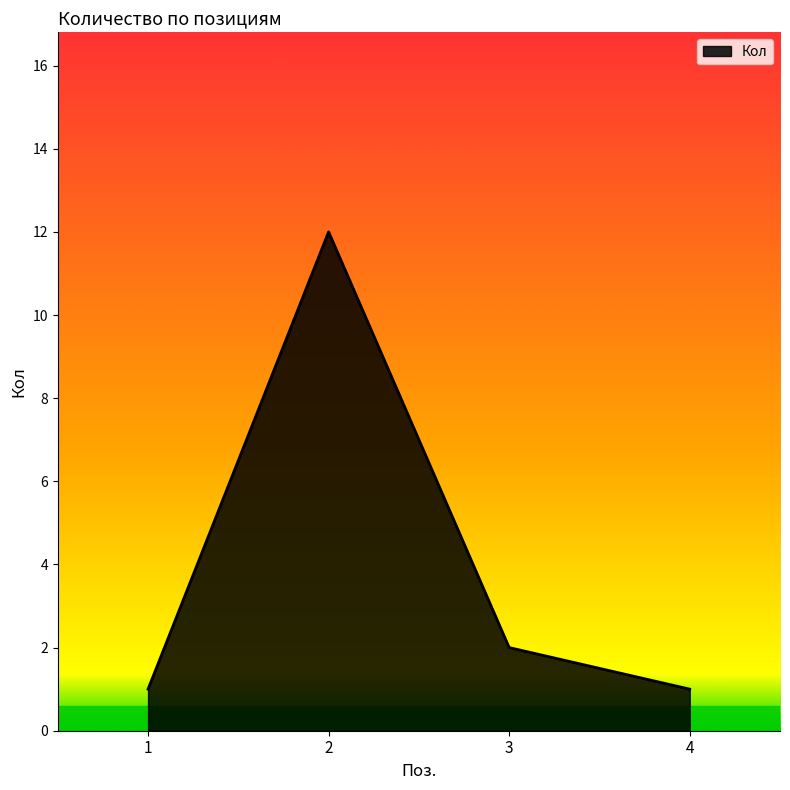

Which label corresponds to the largest value in the chart?

2